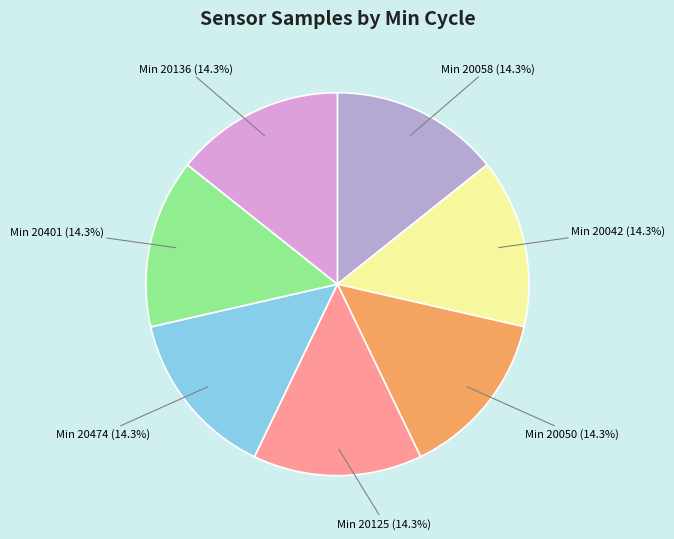

Does Min 20401 account for over 50% of the chart?

No